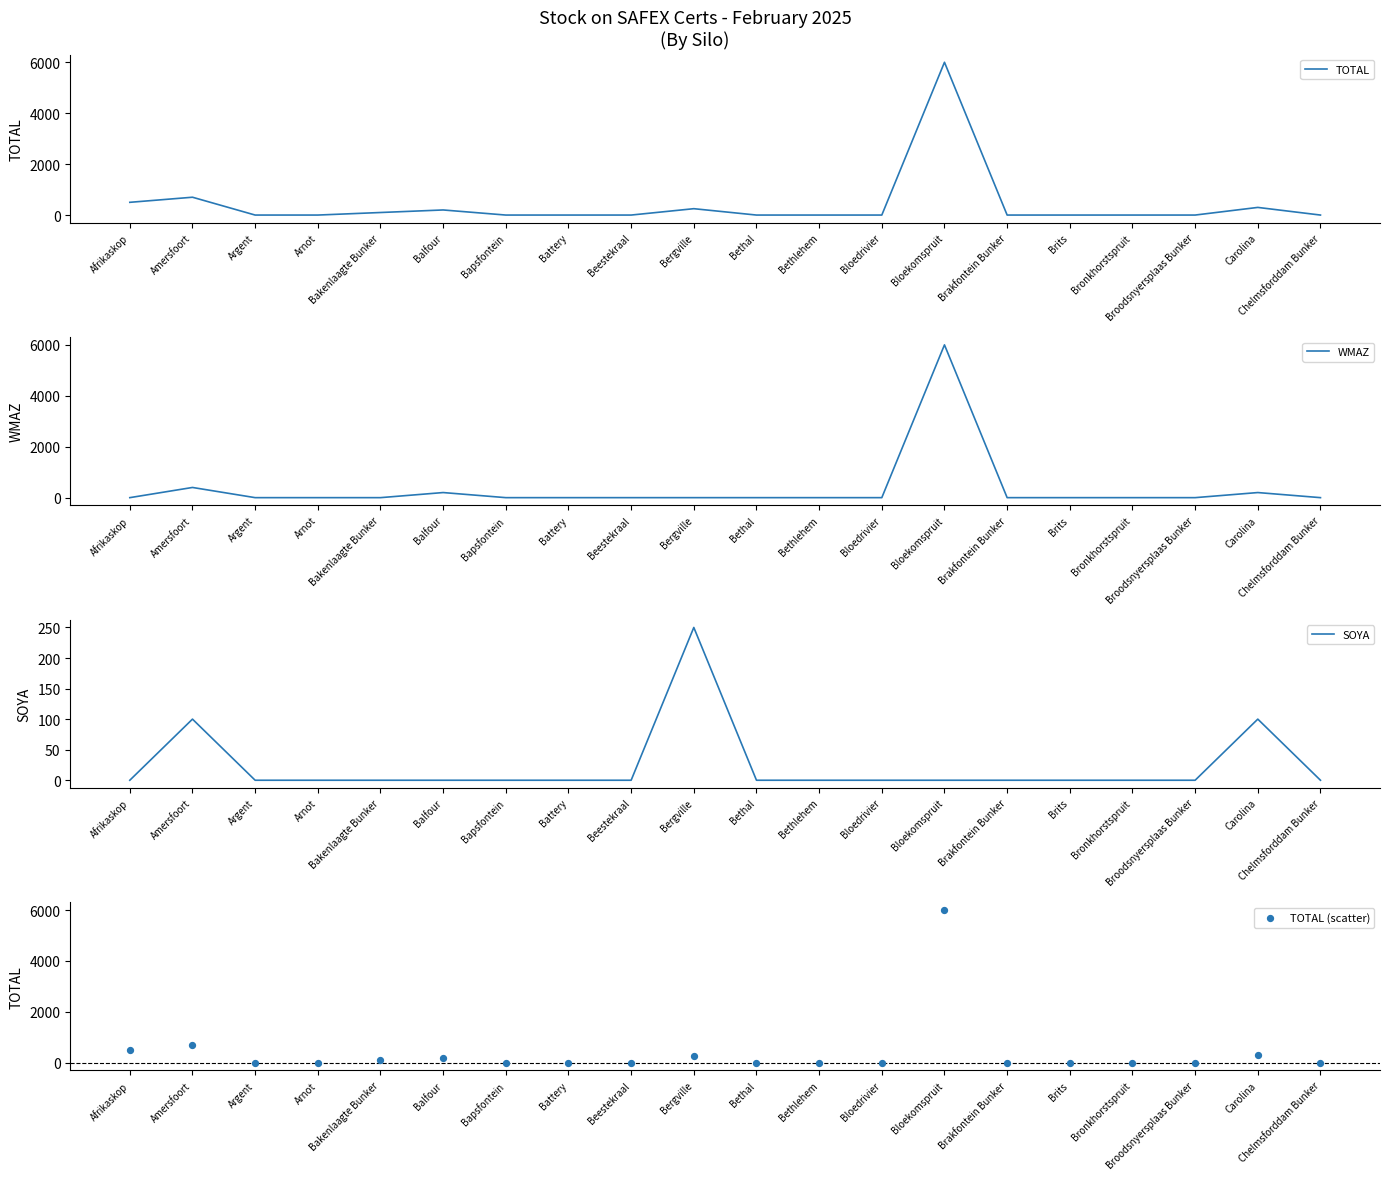

Is the value of WMAZ at Argent greater than the value of TOTAL (scatter) at Battery?

No